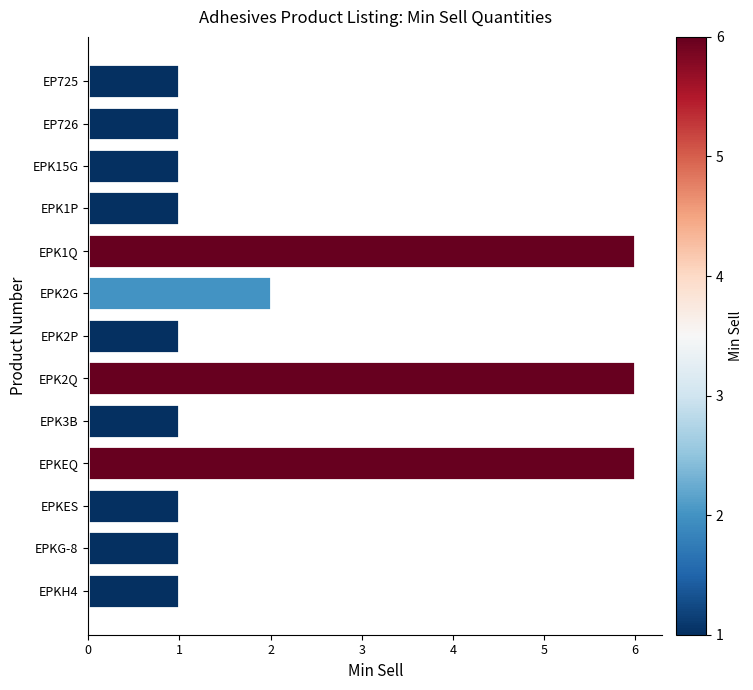

Reading top to bottom, extract all data points from this chart.

EP725=1	EP726=1	EPK15G=1	EPK1P=1	EPK1Q=6	EPK2G=2	EPK2P=1	EPK2Q=6	EPK3B=1	EPKEQ=6	EPKES=1	EPKG-8=1	EPKH4=1